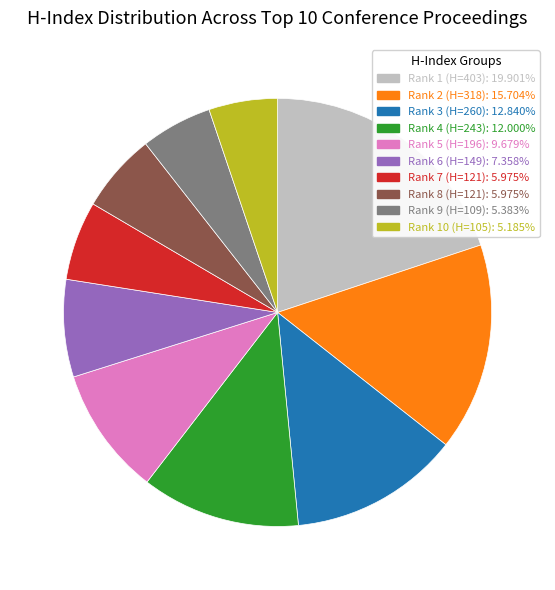

The Rank 10 (H=105) slice represents 5% of the pie. True or false?

True